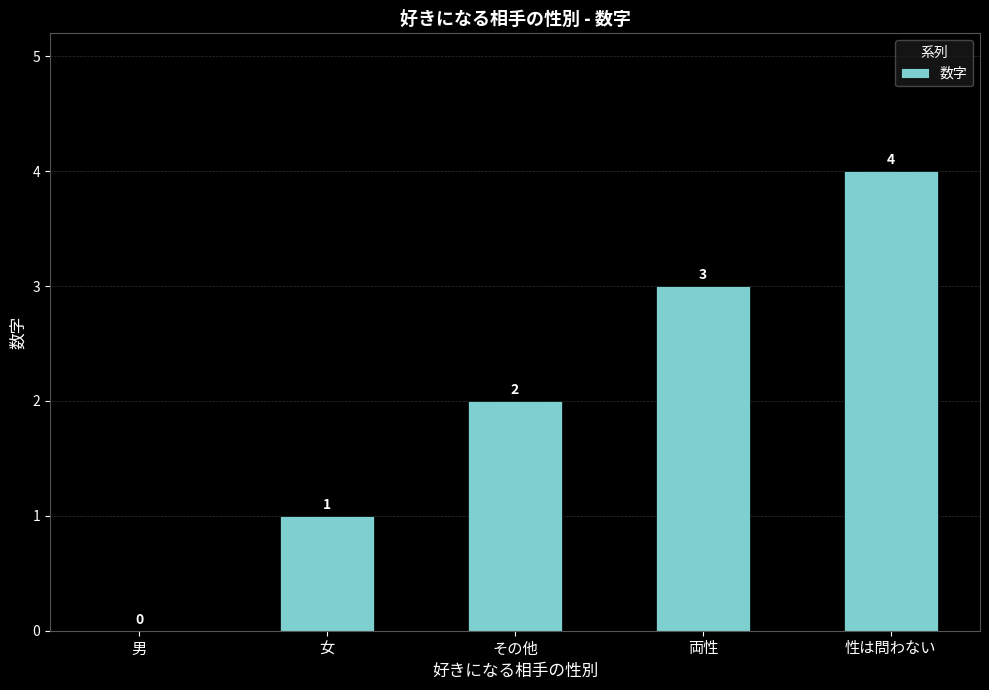

The value at 女 is 1. True or false?

True